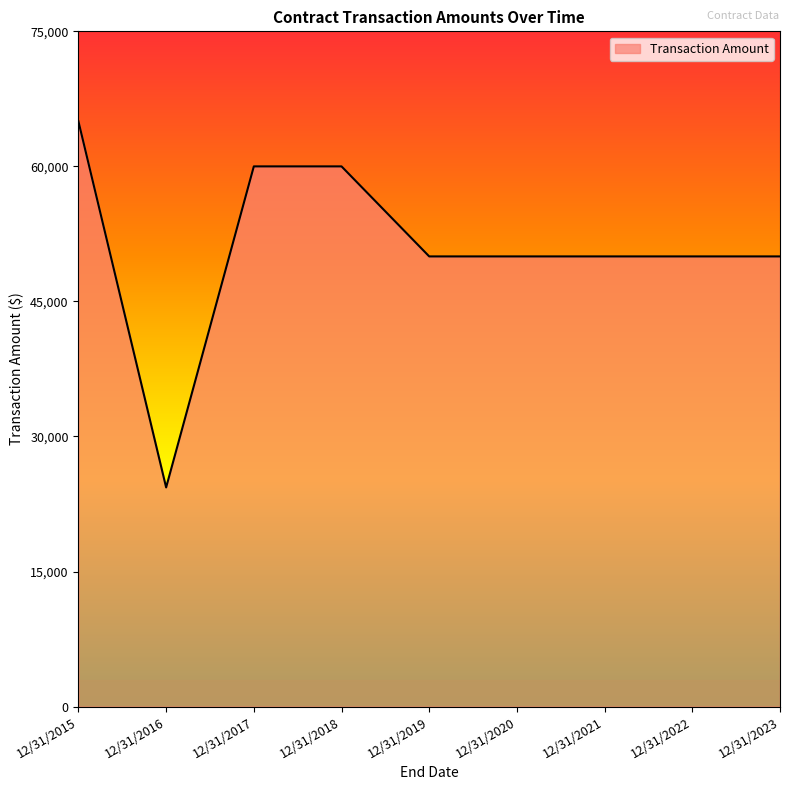

The value at 12/31/2018 is 60000. True or false?

True